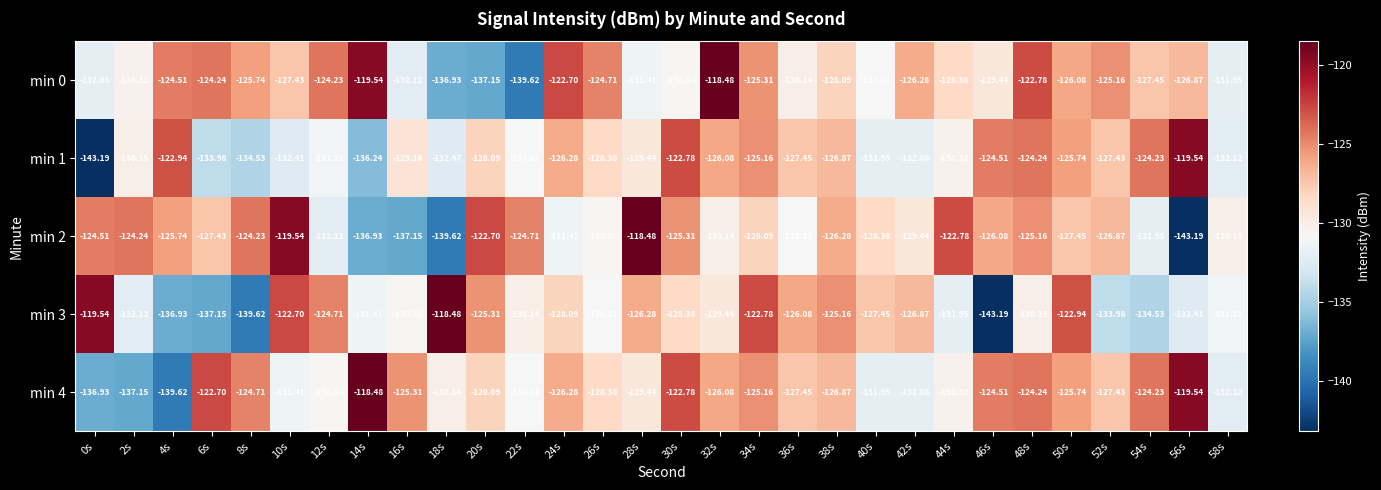

Count the number of categories in the chart.

30